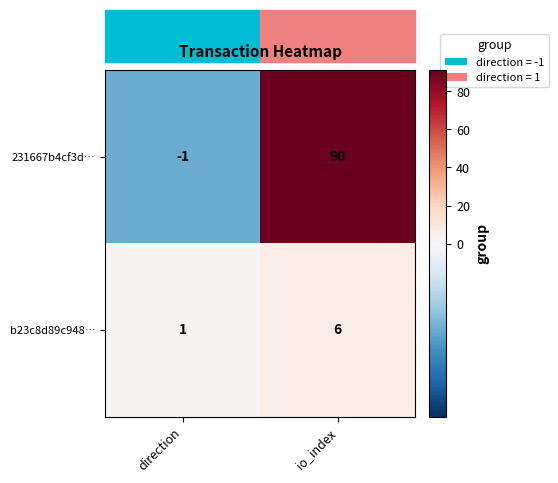

True or false: 231667b4cf3d… has a value of 90 at io_index.

True